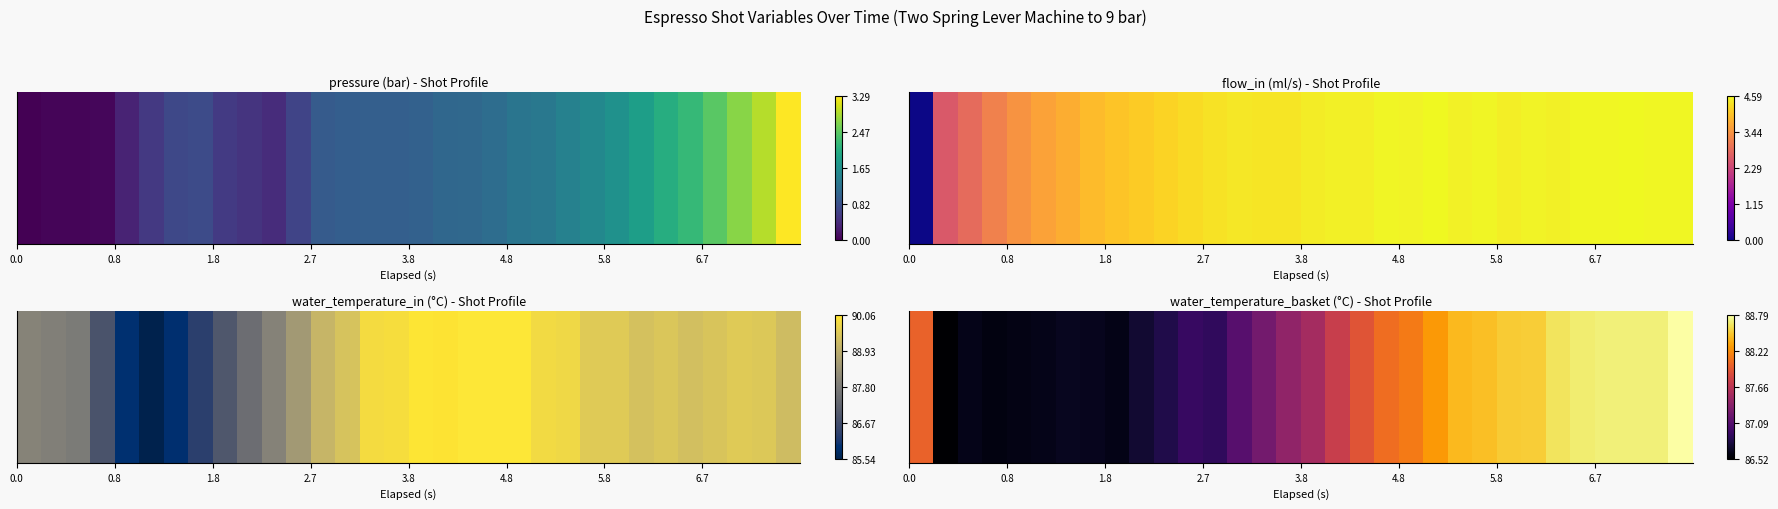

True or false: the data shows 25.3 at 14.

False